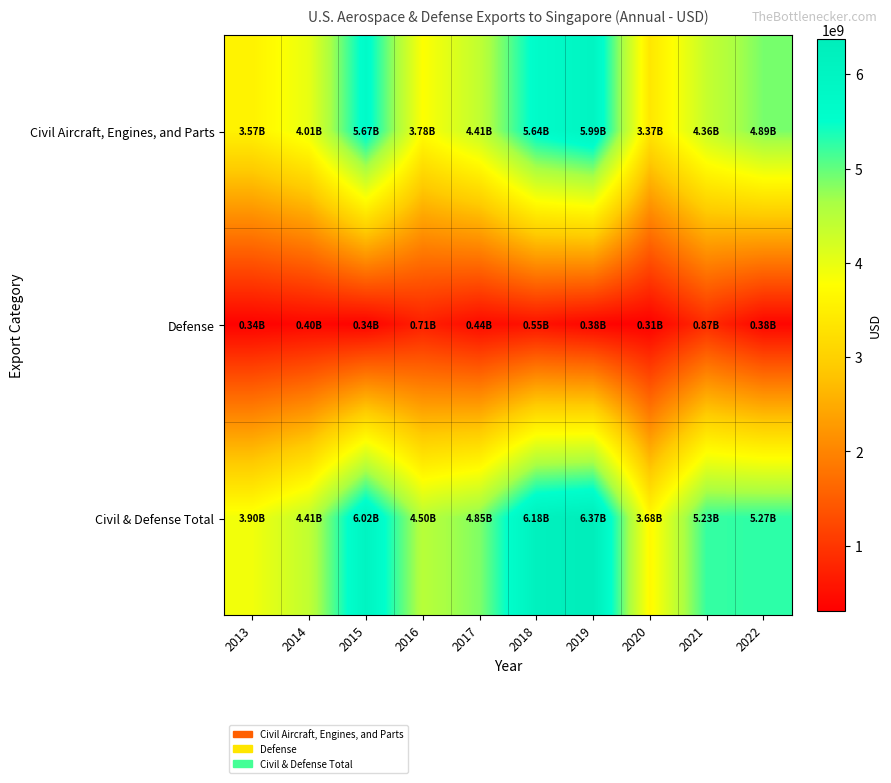

How many series are shown in this chart?

3